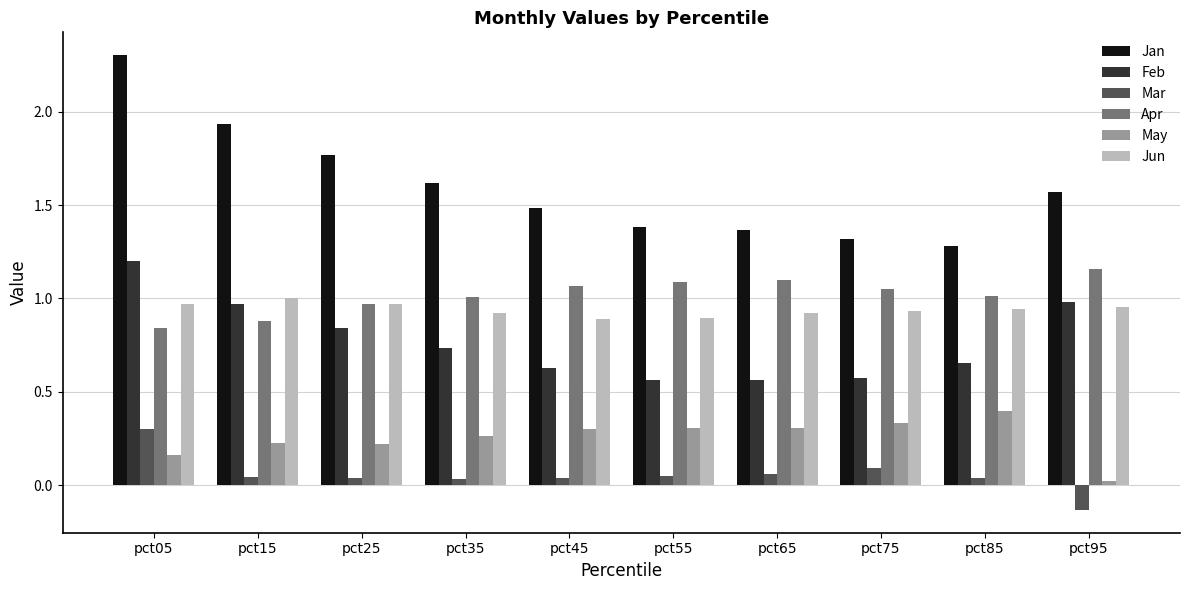

What is the total value across all series at pct75?

4.3